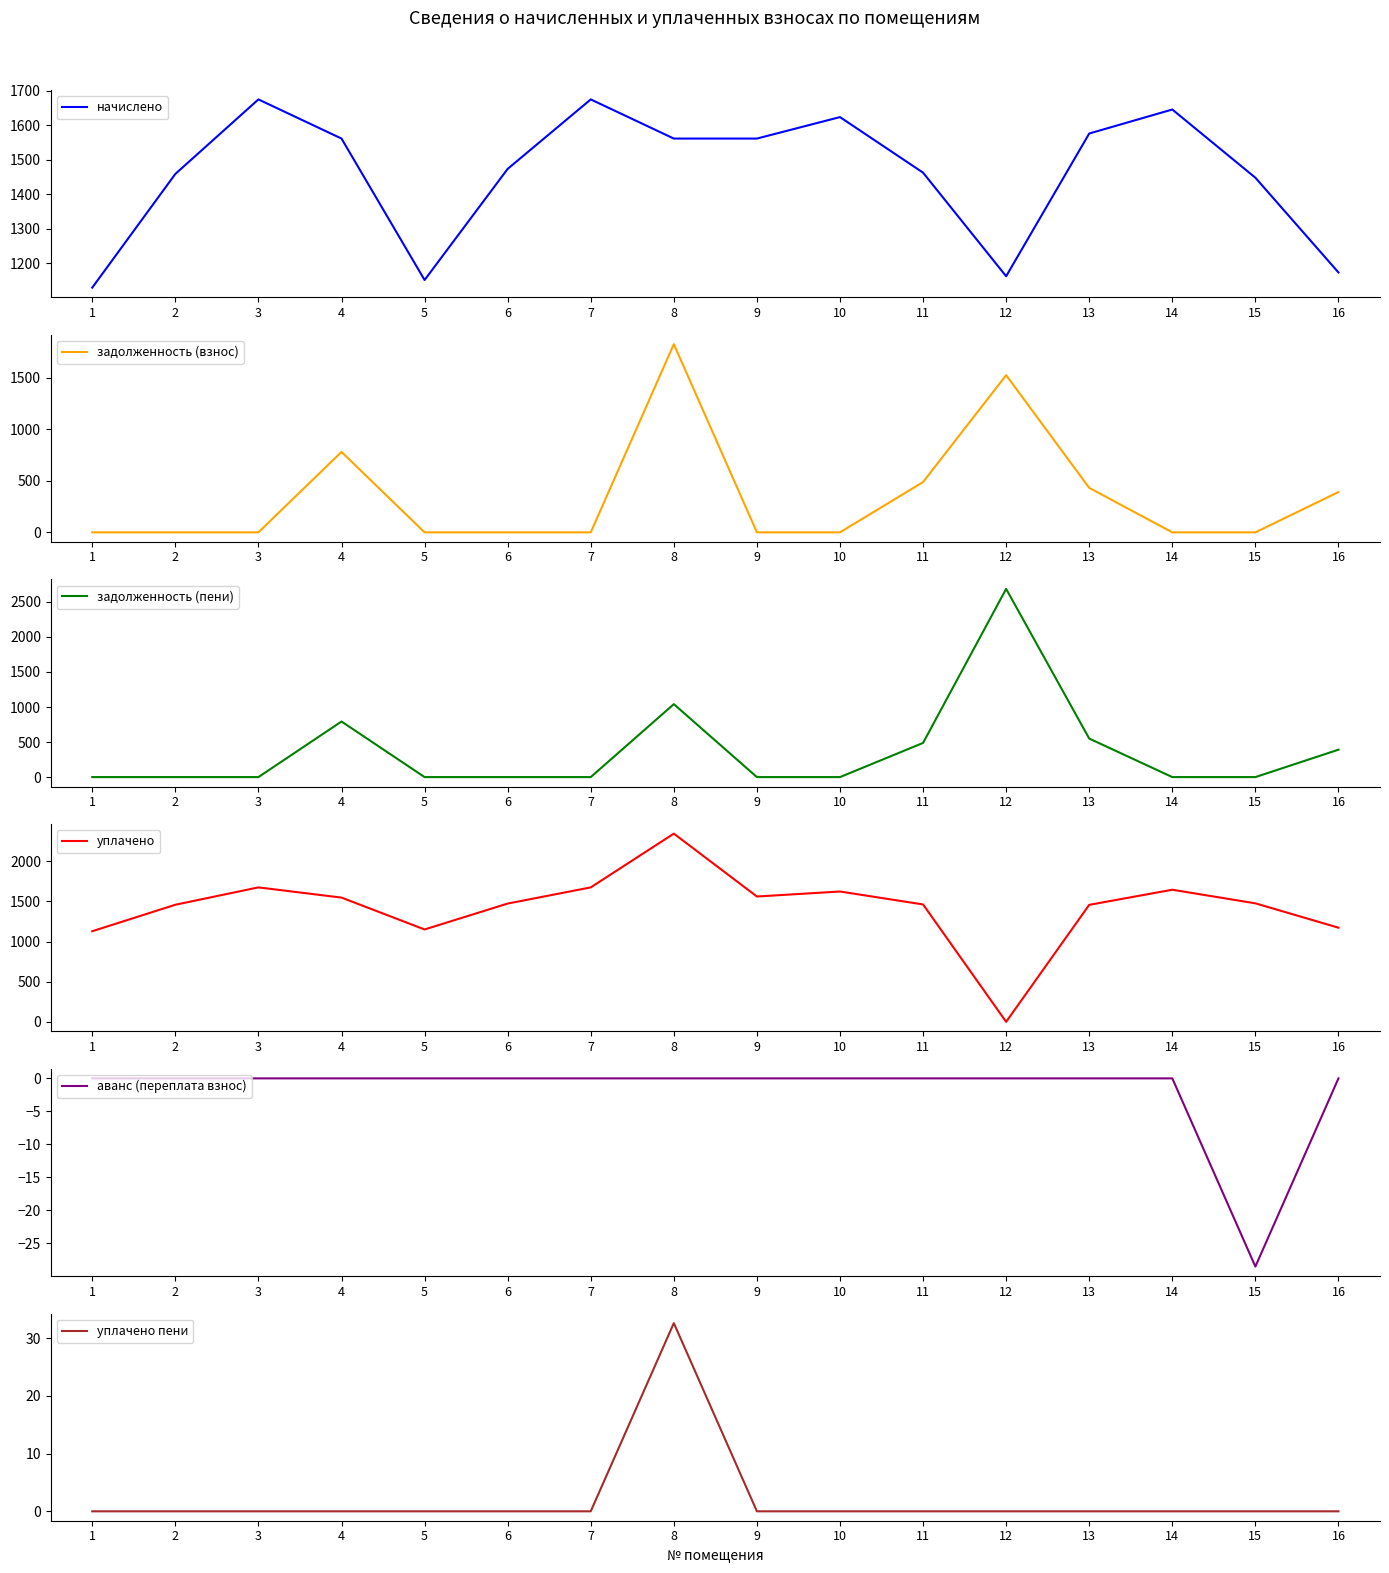

How many interior local valleys does the аванс (переплата взнос) series have?

1